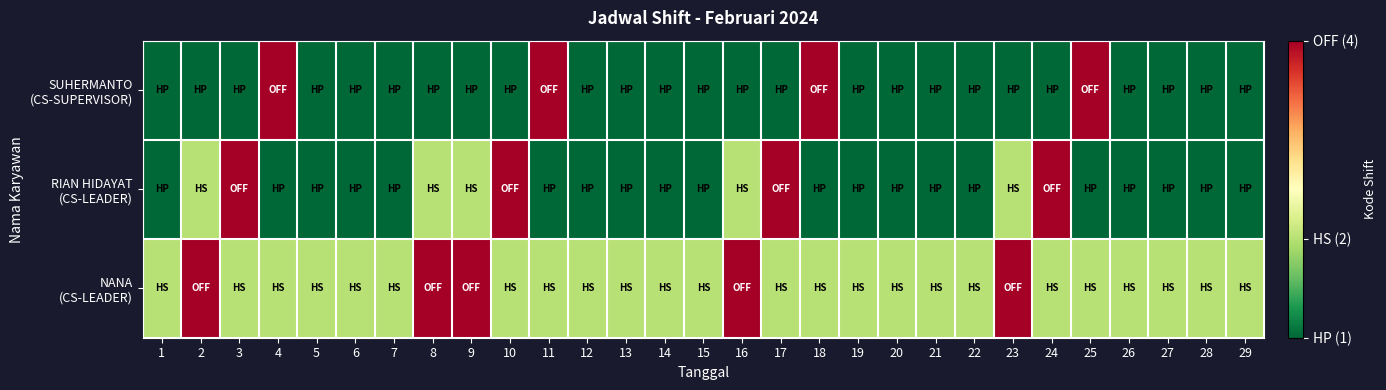

What is the total value across all series at 10?

7